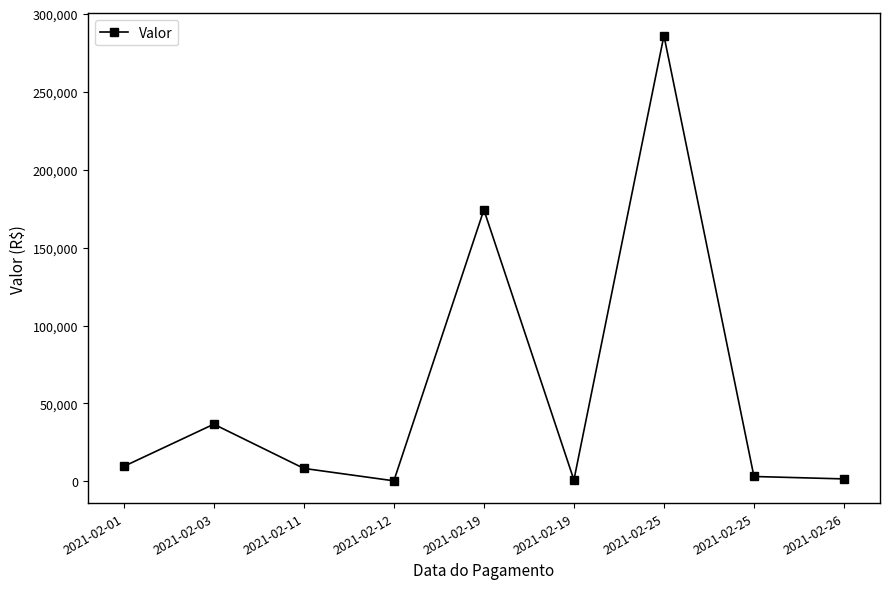

Count the number of values greater than 8338.

5